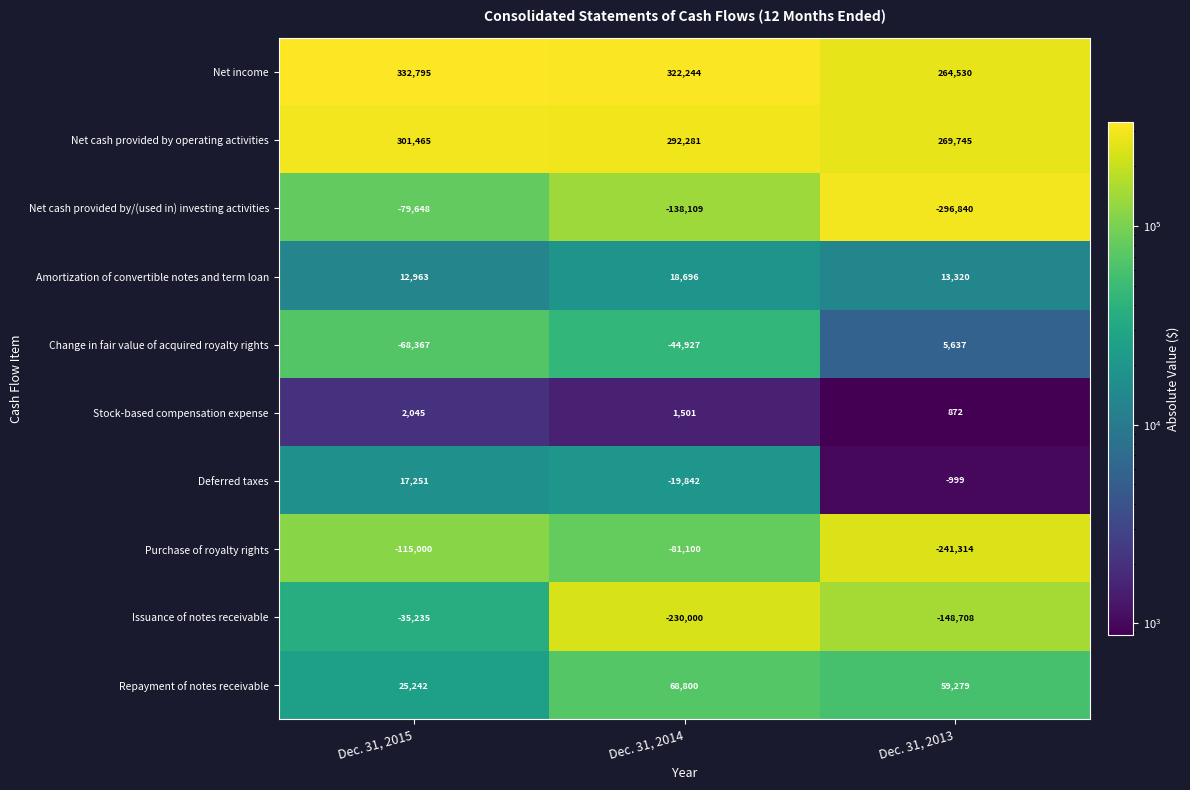

What is the difference between the Net cash provided by operating activities values at Dec. 31, 2013 and Dec. 31, 2015?

31720